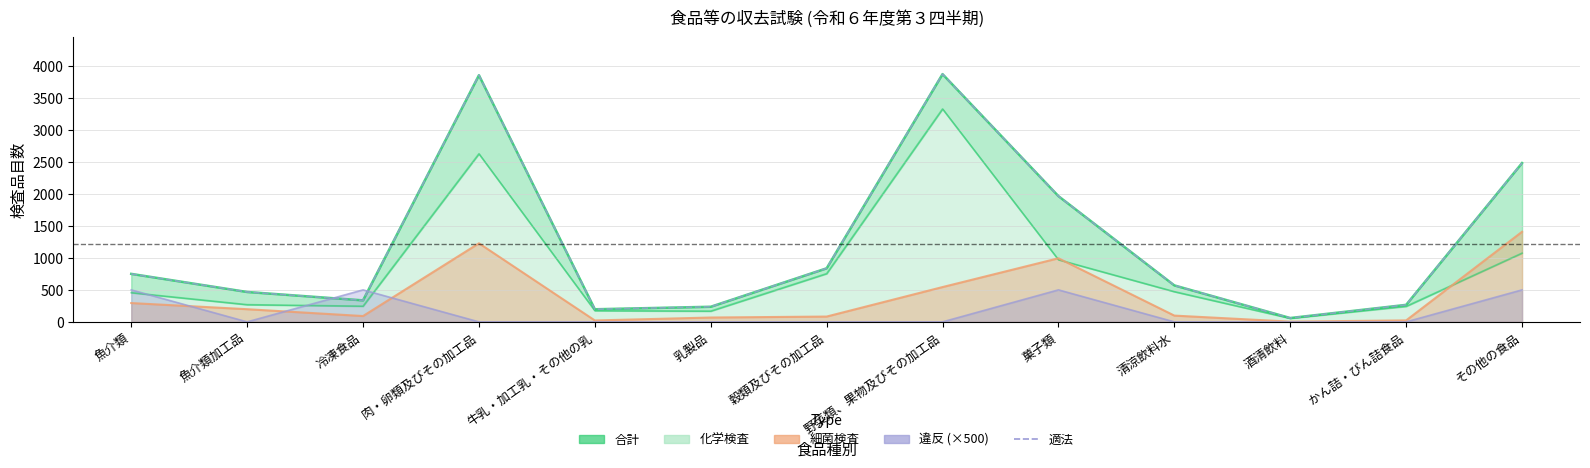

Does the chart have visible grid lines?

Yes